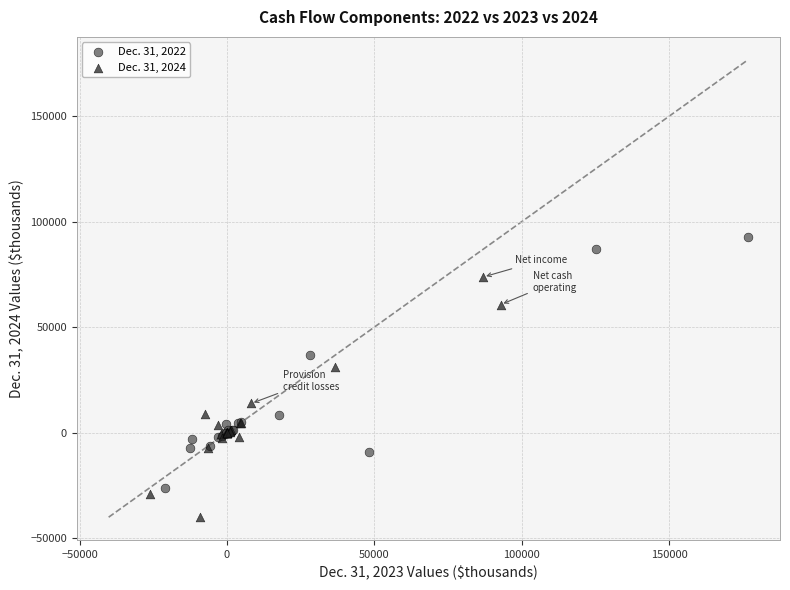

Which series has the largest Y range (max minus min)?

Dec. 31, 2022